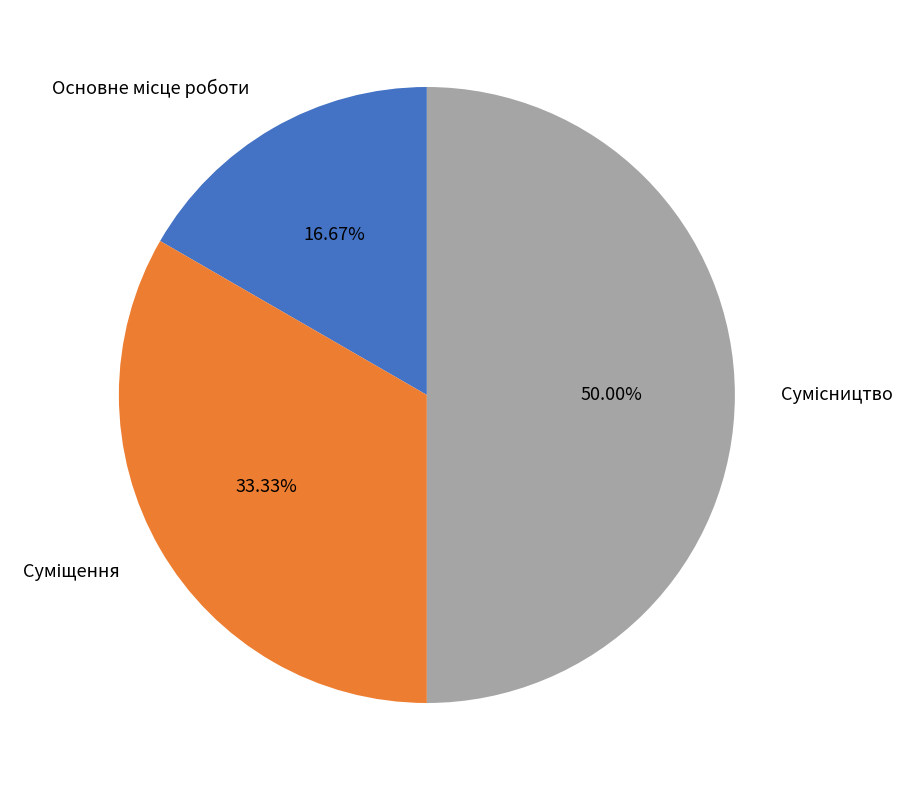

How many segments does this pie chart have?

3